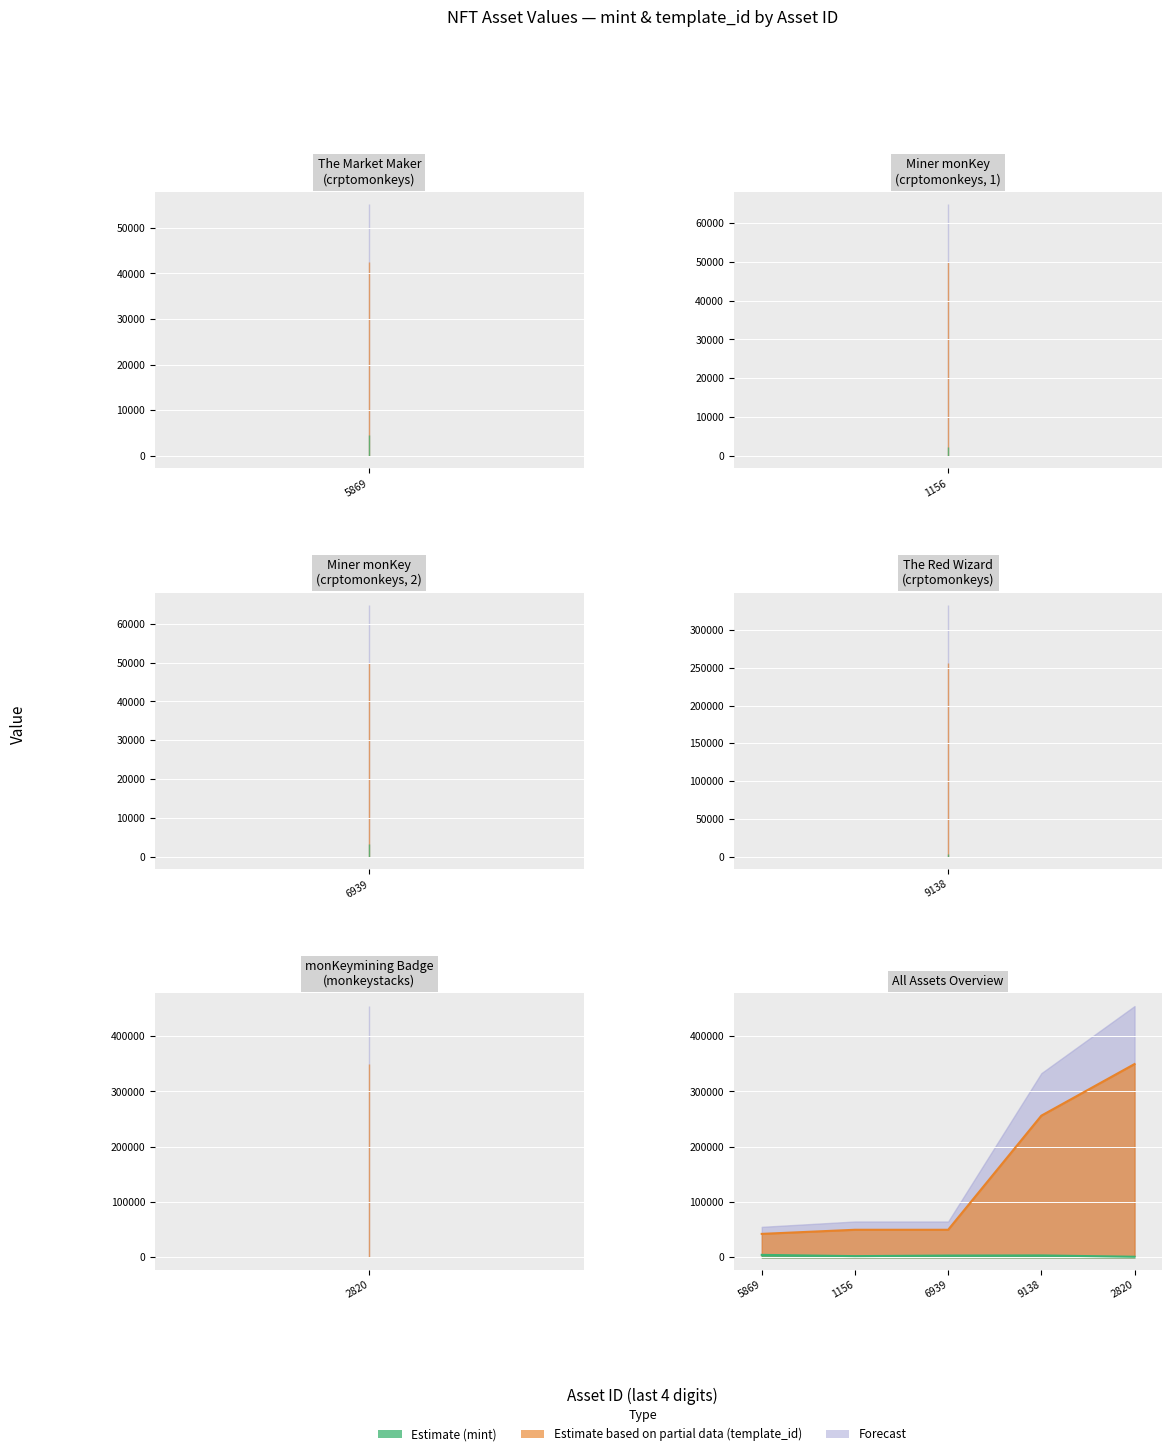

What is the highest value of the mint series?

4448